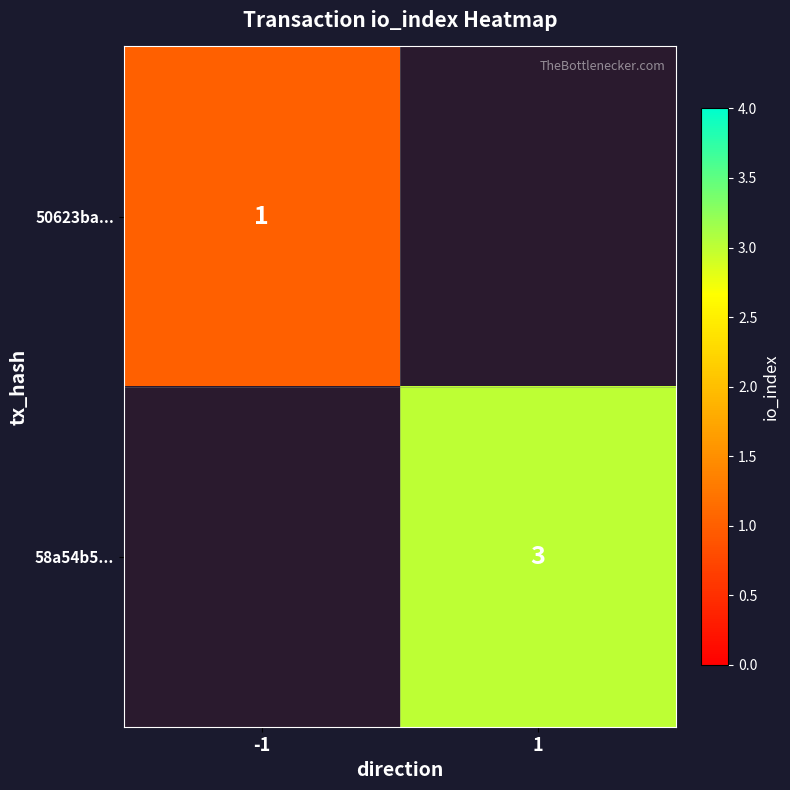

The value of 50623ba... at -1 is 0. True or false?

False